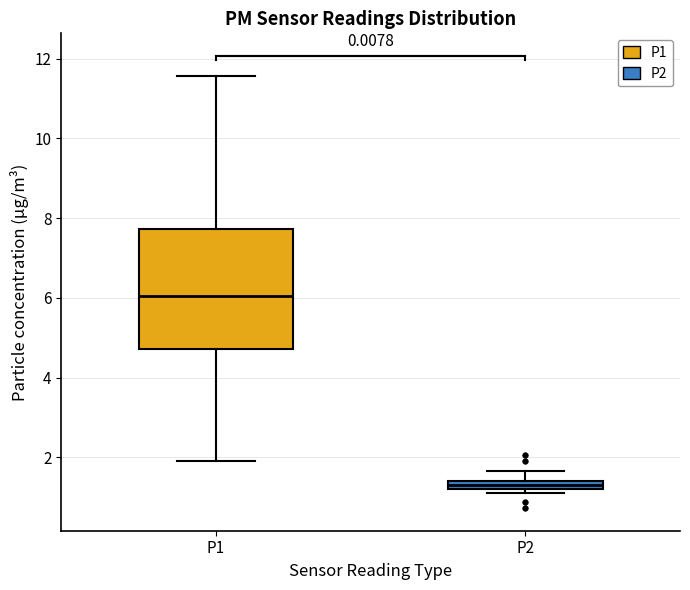

Comparing the boxes themselves (not the whiskers), which one is the tallest?

P1